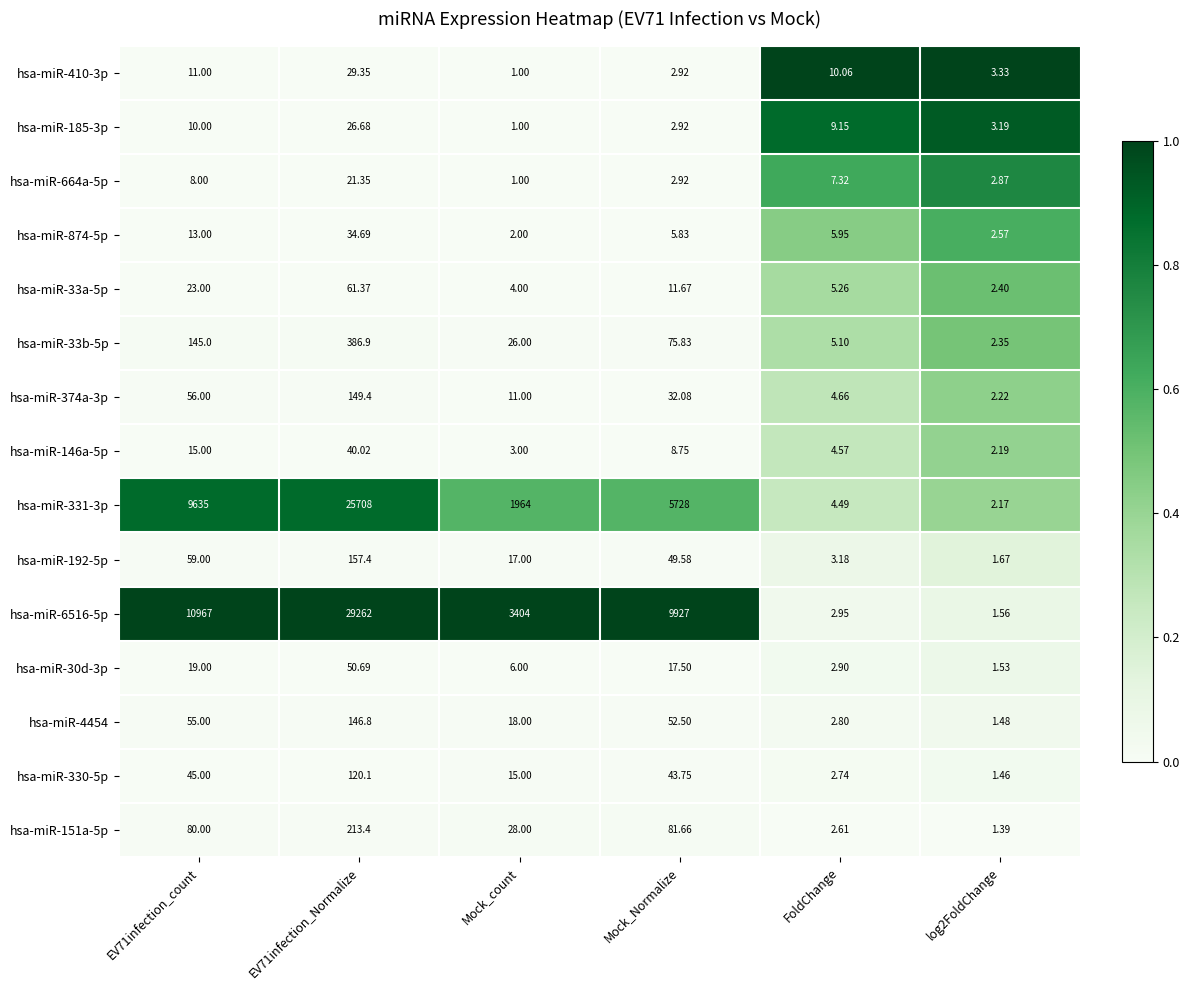

Which series has the largest total across all categories?

hsa-miR-6516-5p